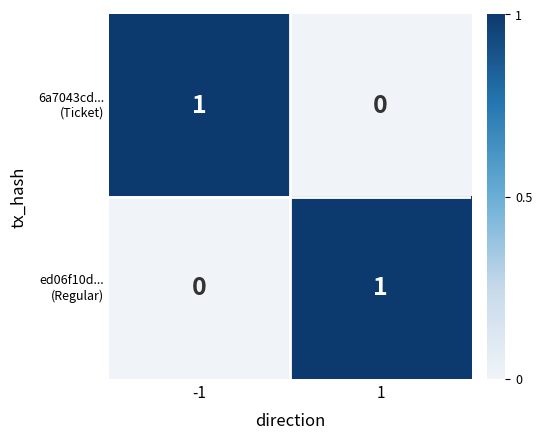

What is the total value across all series at -1?

1